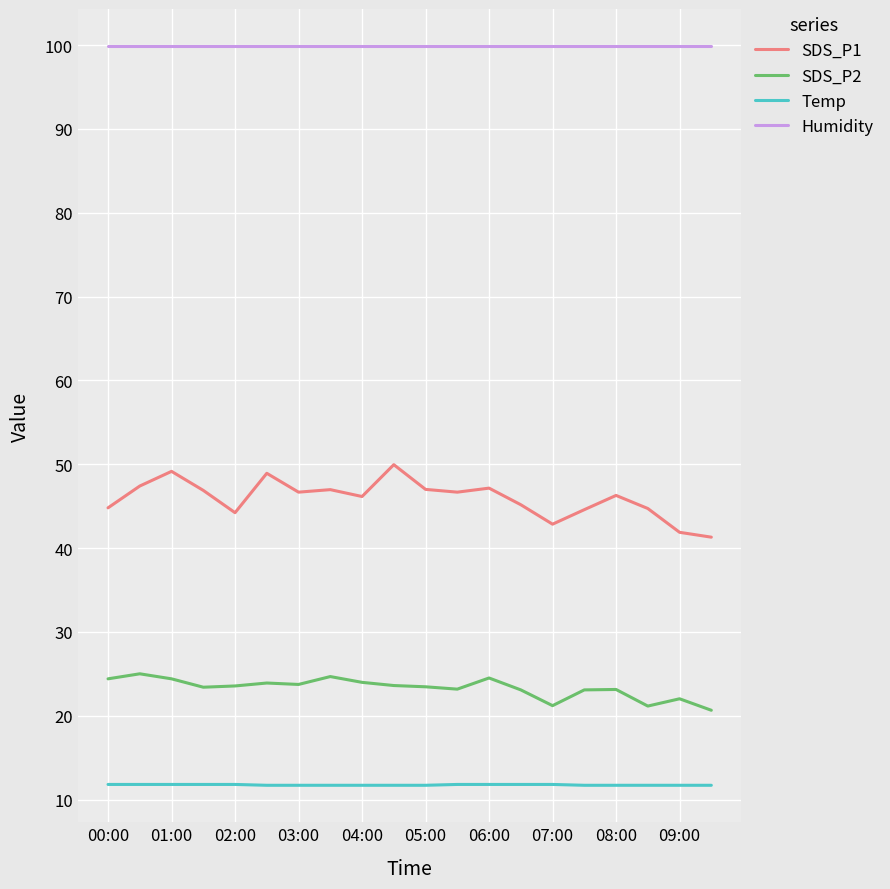

Which series has the largest range (max minus min)?

SDS_P1